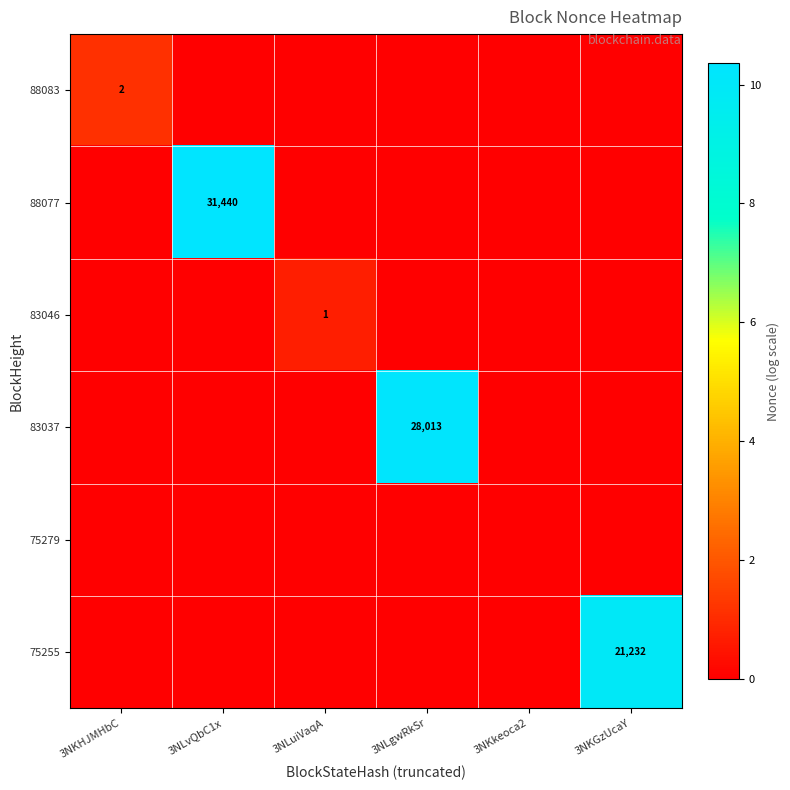

The value of 88077 at 3NKkeoca2 is 5.1. True or false?

False